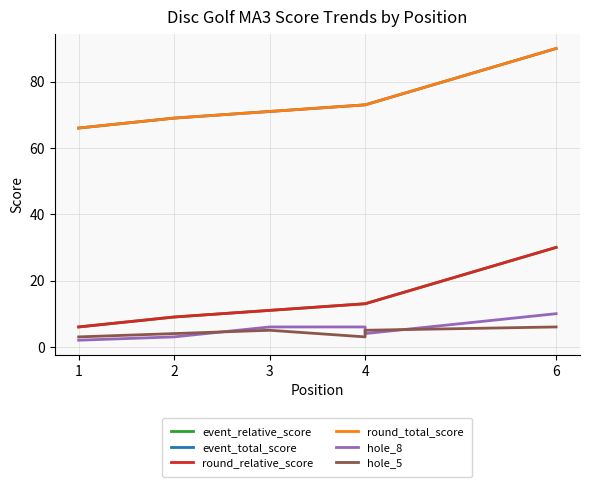

List the series in order of their peak value, highest first.

event_total_score, round_total_score, event_relative_score, round_relative_score, hole_8, hole_5